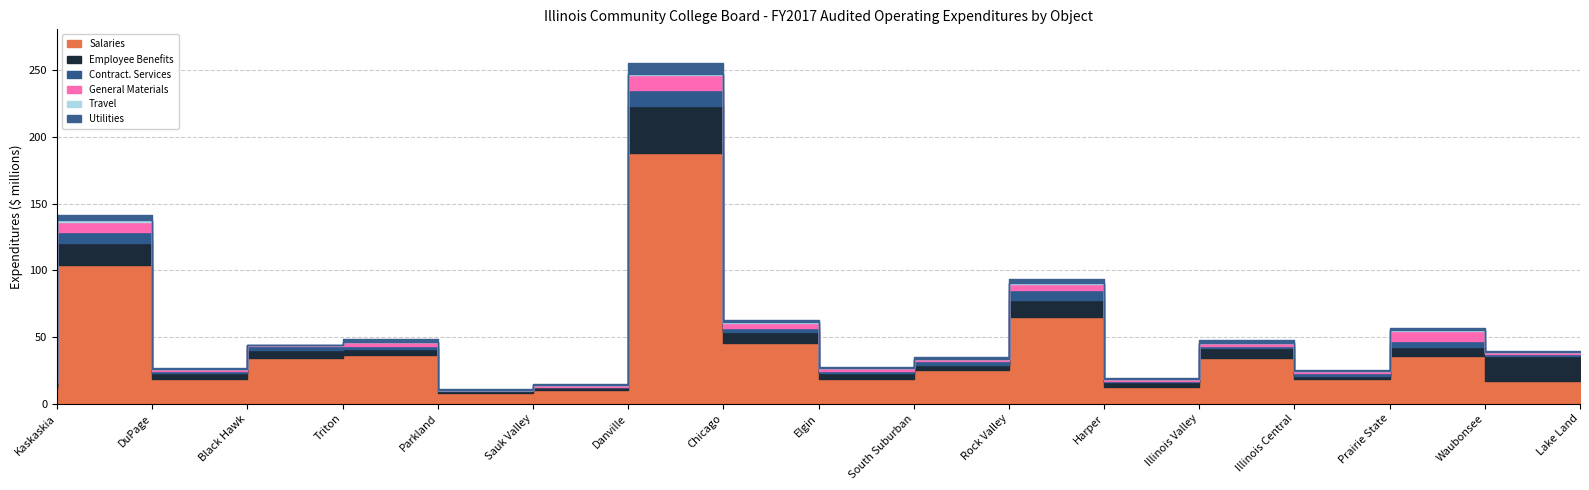

How many data points in Employee Benefits are less than 4559838?

8